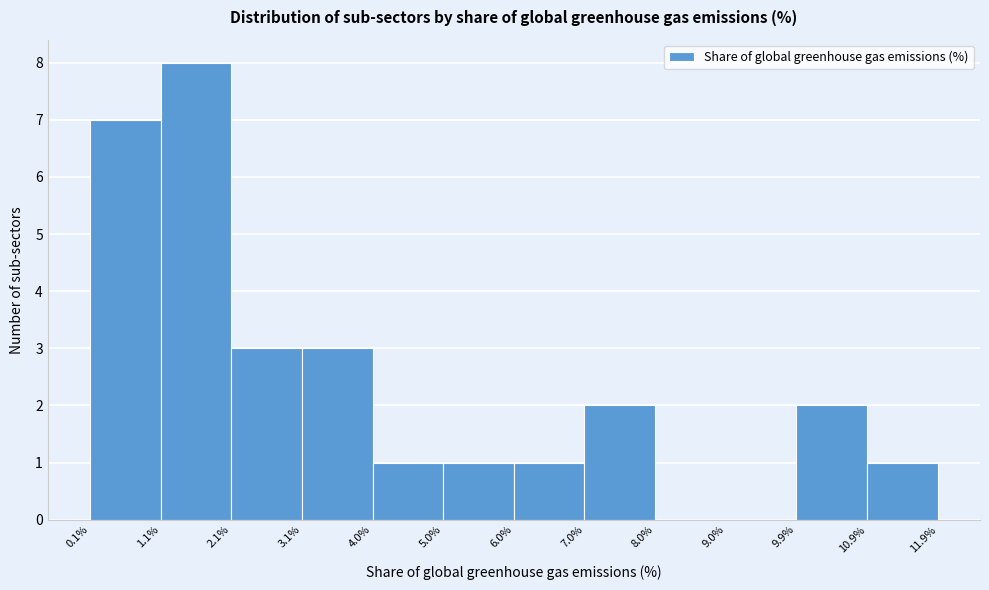

What is the height of the bar covering 10.9% to 11.9% on the x-axis? The values are not printed on the chart, so give them approximately, as read against the axis.

1